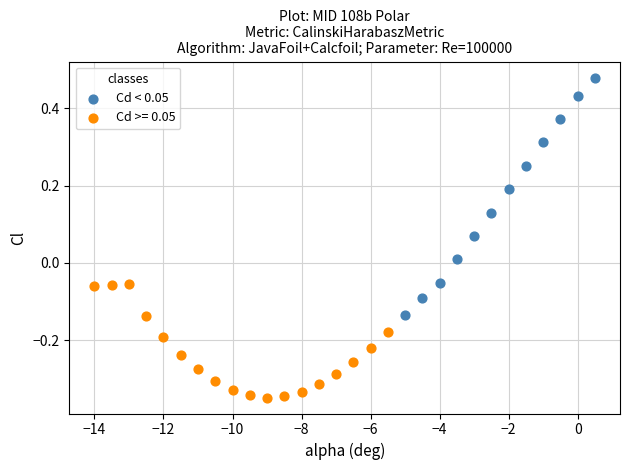

Which series has the widest spread of Y values?

Cd < 0.05